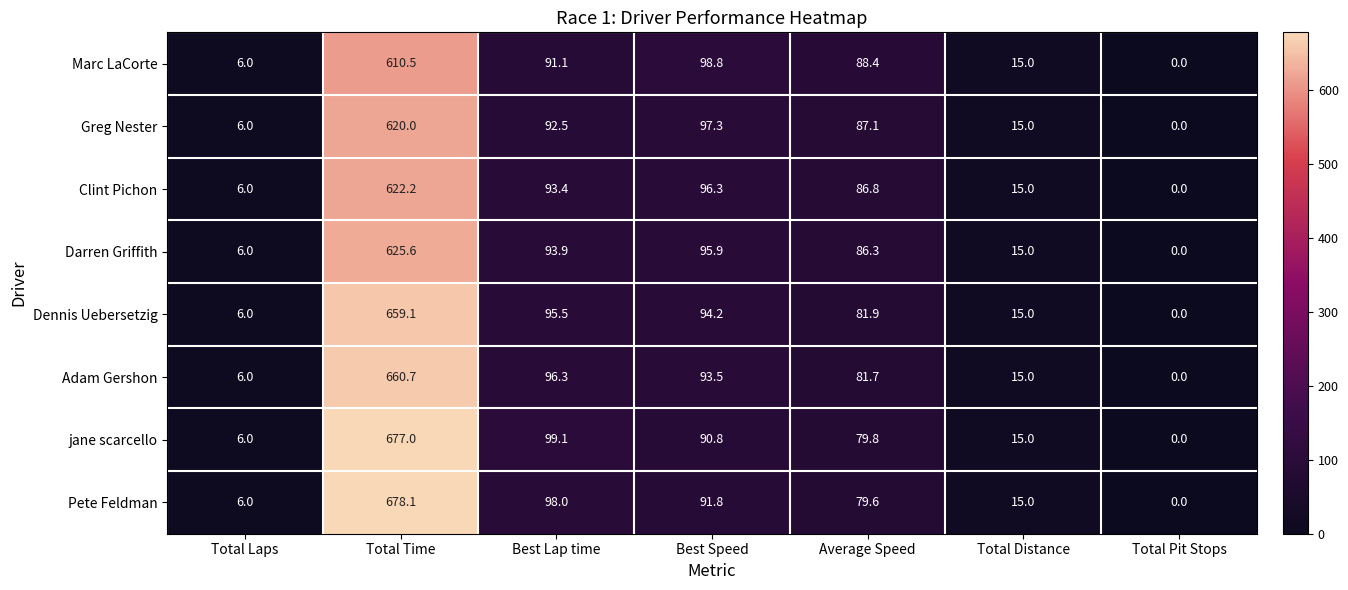

What is the difference between the highest and lowest values at Best Speed?

8.0